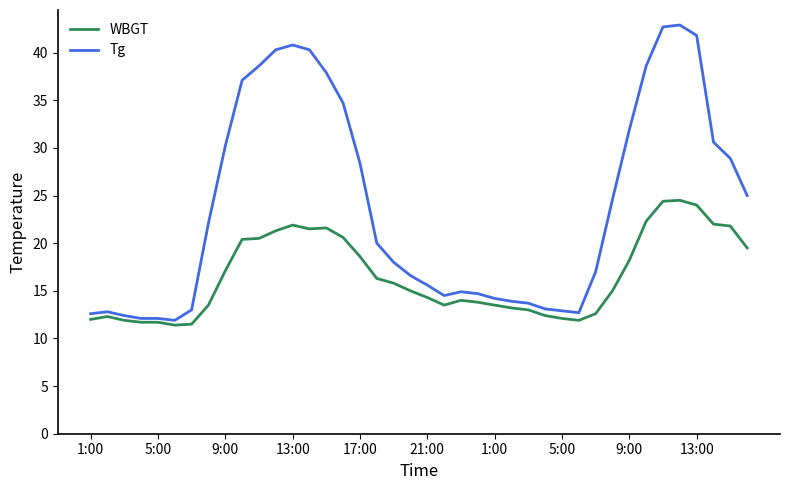

How many categories are shown in the chart?

40